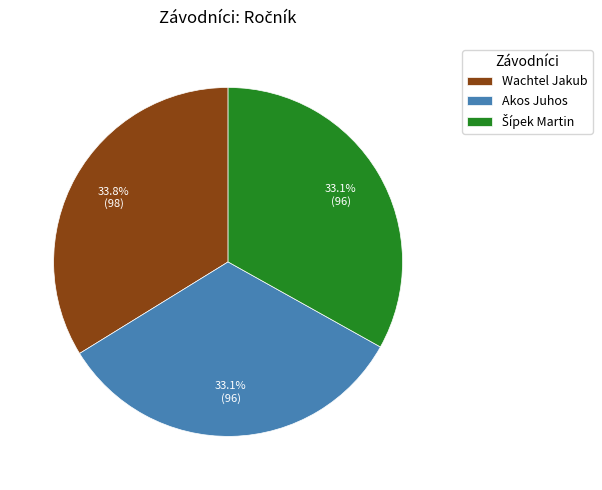

Which category has the biggest portion of the pie?

Wachtel Jakub